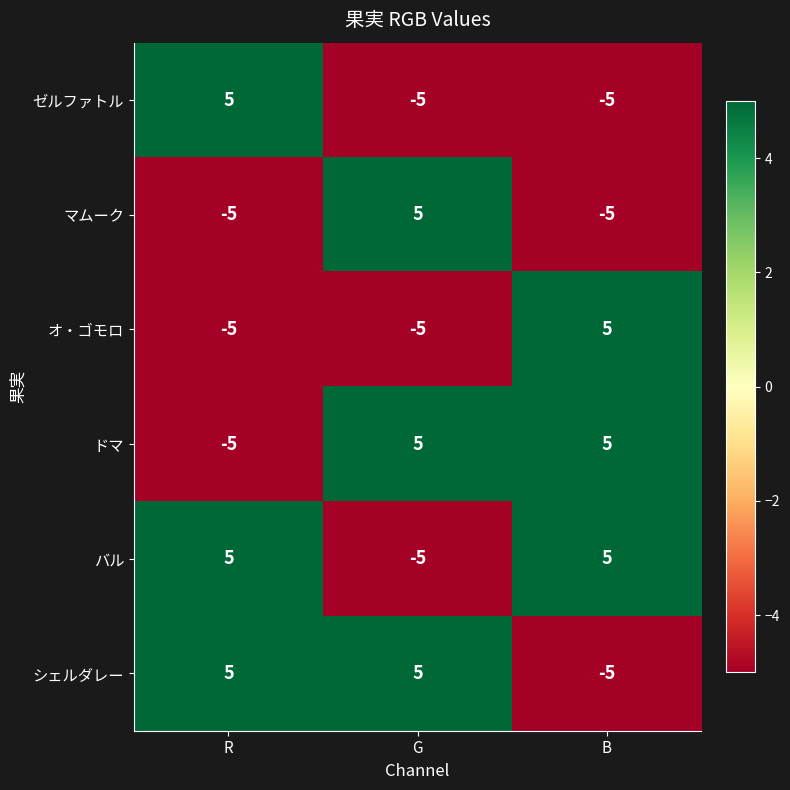

Is the value of オ・ゴモロ at R greater than the value of ゼルファトル at R?

No